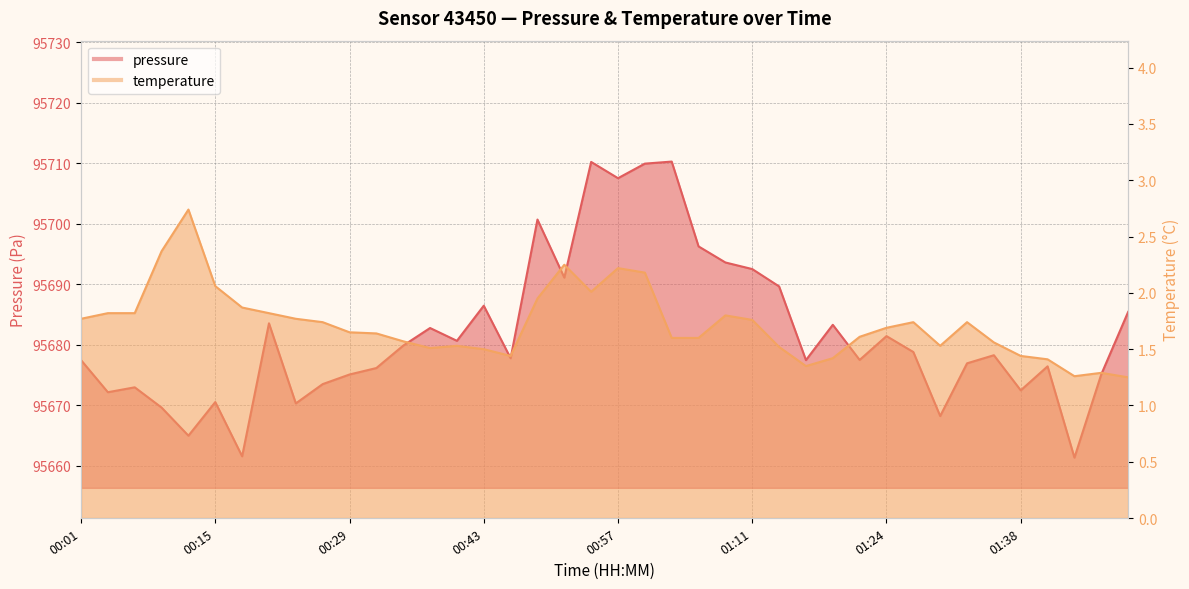

What is the minimum value shown in the chart?

1.2